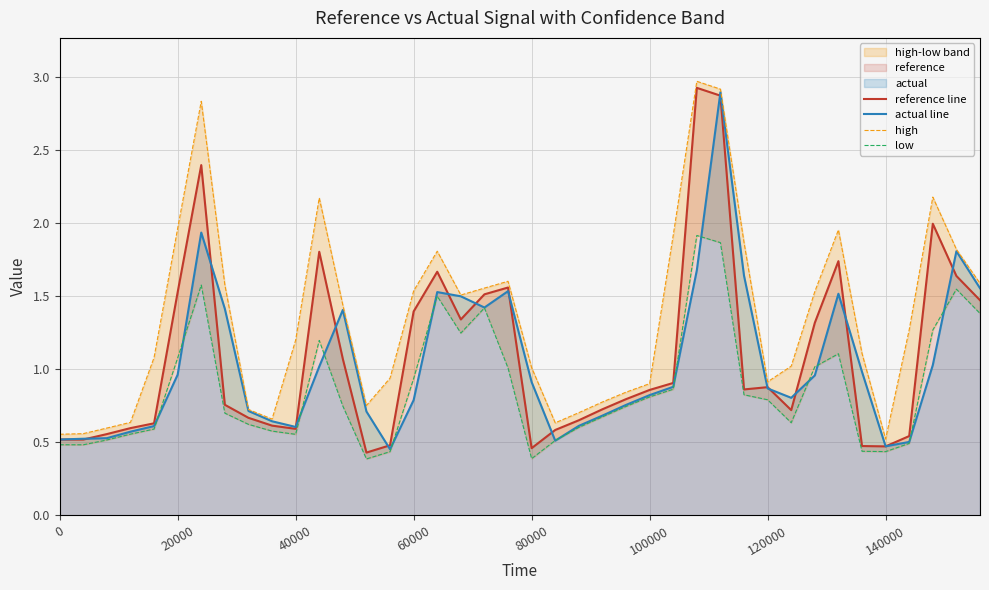

What is the highest value of the actual line series?

2.9